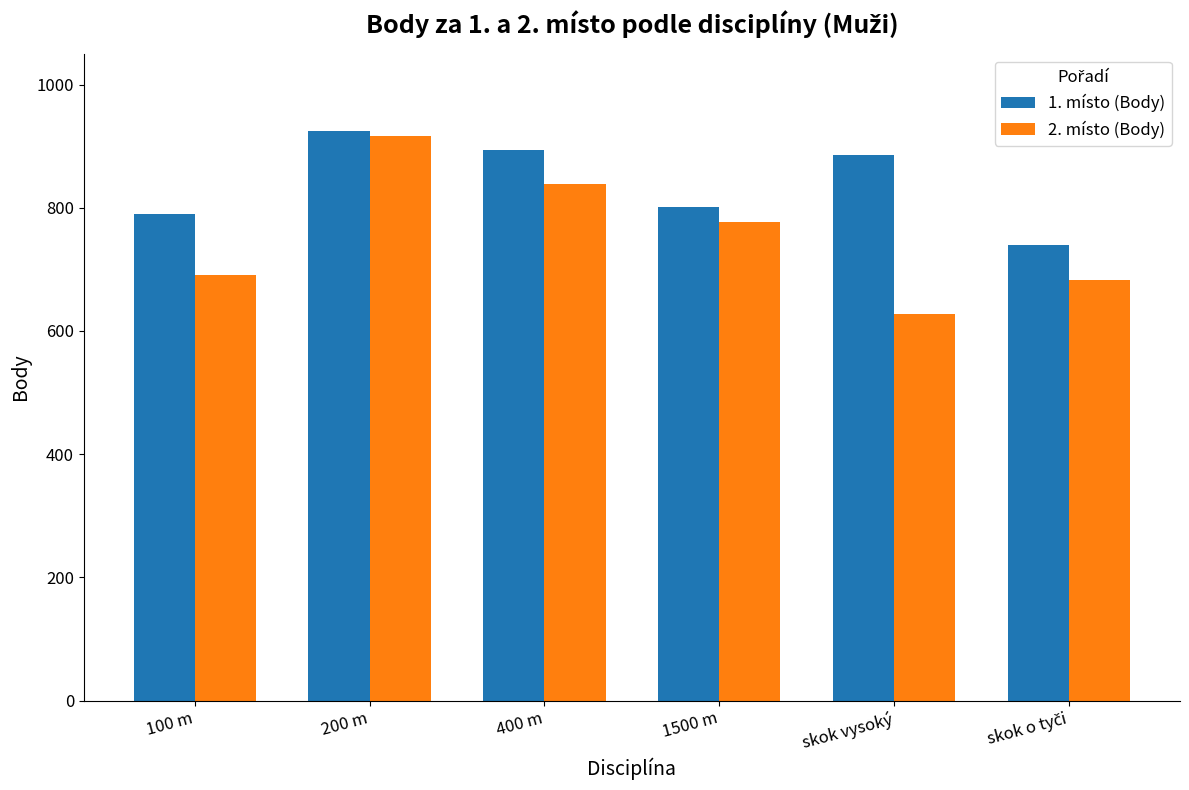

Reading left to right, transcribe all the data shown in this chart.

1. místo (Body): 789	925	894	801	885	739
2. místo (Body): 691	917	839	777	627	683